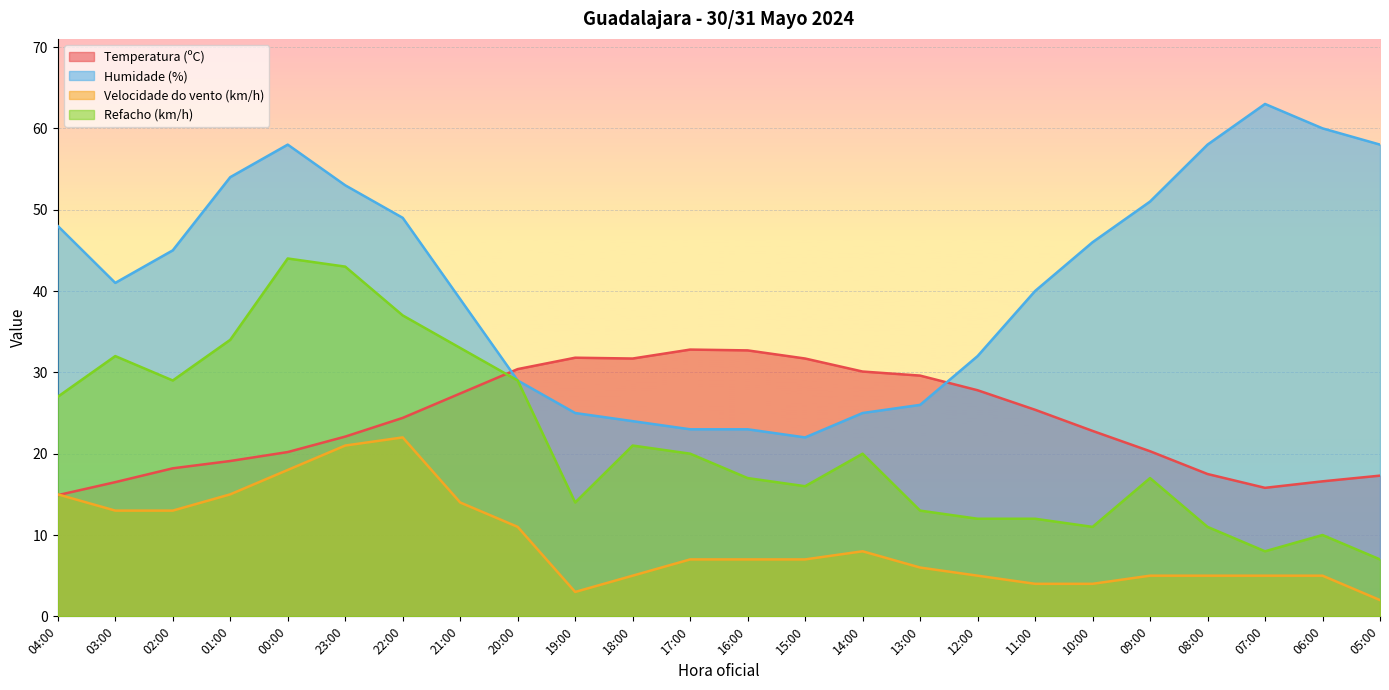

Reading left to right, transcribe all the data shown in this chart.

Temperatura (ºC): 04:00=14.9	03:00=16.5	02:00=18.2	01:00=19.1	00:00=20.2	23:00=22.1	22:00=24.4	21:00=27.4	20:00=30.4	19:00=31.8	18:00=31.7	17:00=32.8	16:00=32.7	15:00=31.7	14:00=30.1	13:00=29.6	12:00=27.8	11:00=25.4	10:00=22.8	09:00=20.3	08:00=17.5	07:00=15.8	06:00=16.6	05:00=17.3
Humidade (%): 04:00=48.0	03:00=41.0	02:00=45.0	01:00=54.0	00:00=58.0	23:00=53.0	22:00=49.0	21:00=39.0	20:00=29.0	19:00=25.0	18:00=24.0	17:00=23.0	16:00=23.0	15:00=22.0	14:00=25.0	13:00=26.0	12:00=32.0	11:00=40.0	10:00=46.0	09:00=51.0	08:00=58.0	07:00=63.0	06:00=60.0	05:00=58.0
Velocidade do vento (km/h): 04:00=15.0	03:00=13.0	02:00=13.0	01:00=15.0	00:00=18.0	23:00=21.0	22:00=22.0	21:00=14.0	20:00=11.0	19:00=3.0	18:00=5.0	17:00=7.0	16:00=7.0	15:00=7.0	14:00=8.0	13:00=6.0	12:00=5.0	11:00=4.0	10:00=4.0	09:00=5.0	08:00=5.0	07:00=5.0	06:00=5.0	05:00=2.0
Refacho (km/h): 04:00=27.0	03:00=32.0	02:00=29.0	01:00=34.0	00:00=44.0	23:00=43.0	22:00=37.0	21:00=33.0	20:00=29.0	19:00=14.0	18:00=21.0	17:00=20.0	16:00=17.0	15:00=16.0	14:00=20.0	13:00=13.0	12:00=12.0	11:00=12.0	10:00=11.0	09:00=17.0	08:00=11.0	07:00=8.0	06:00=10.0	05:00=7.0